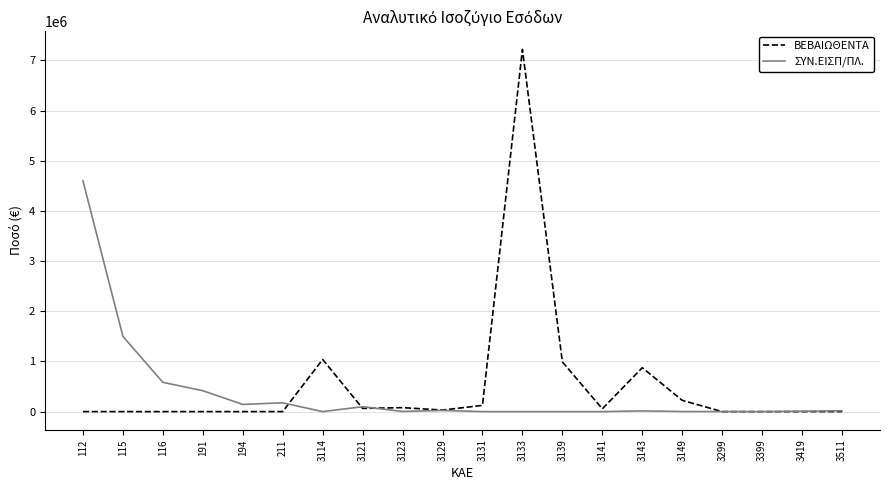

True or false: ΒΕΒΑΙΩΘΕΝΤΑ has more than 0 points higher than both neighbors.

True